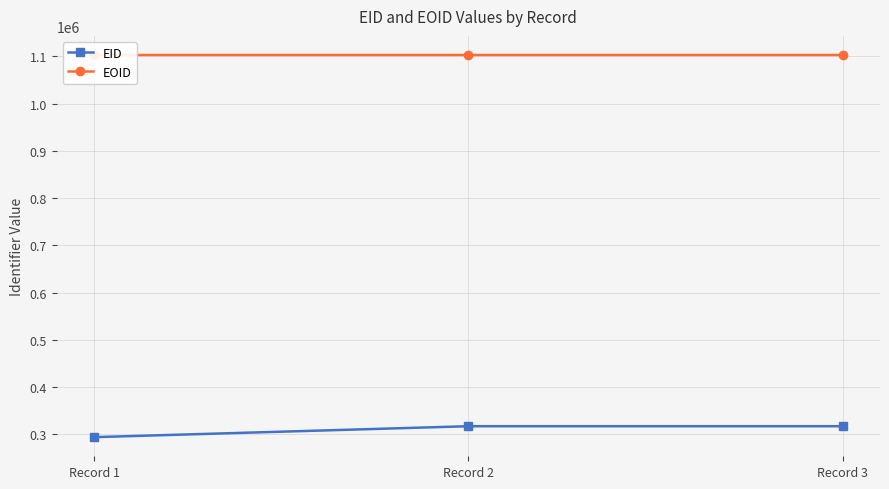

What is the total value across all series at Record 3?

1420284